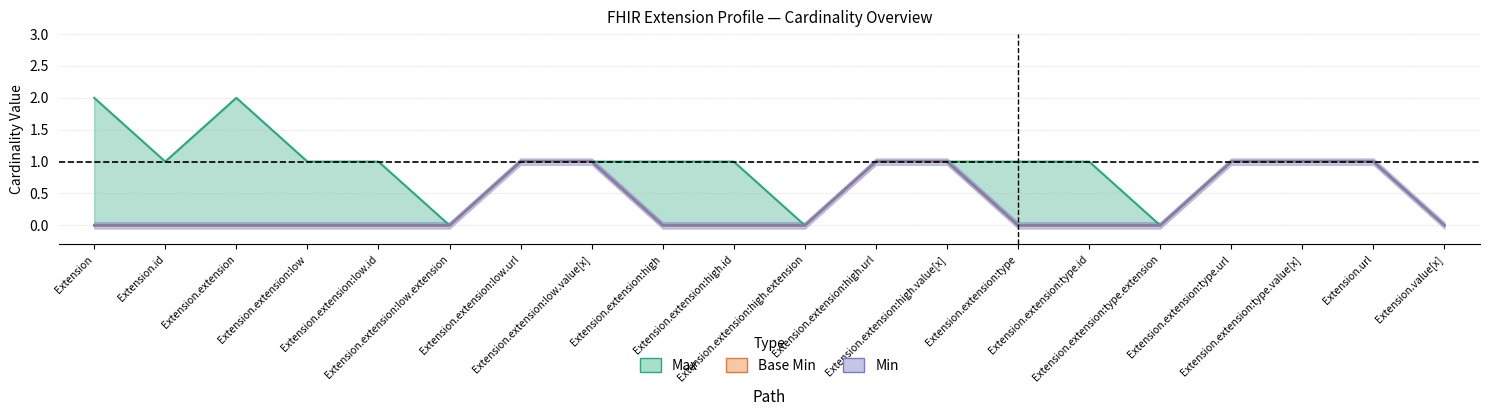

Does the chart have visible grid lines?

Yes